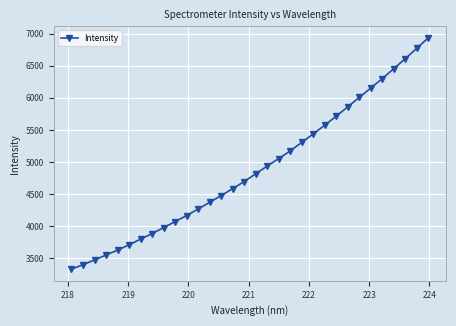

True or false: there are more than 1 points higher than both neighbors.

False